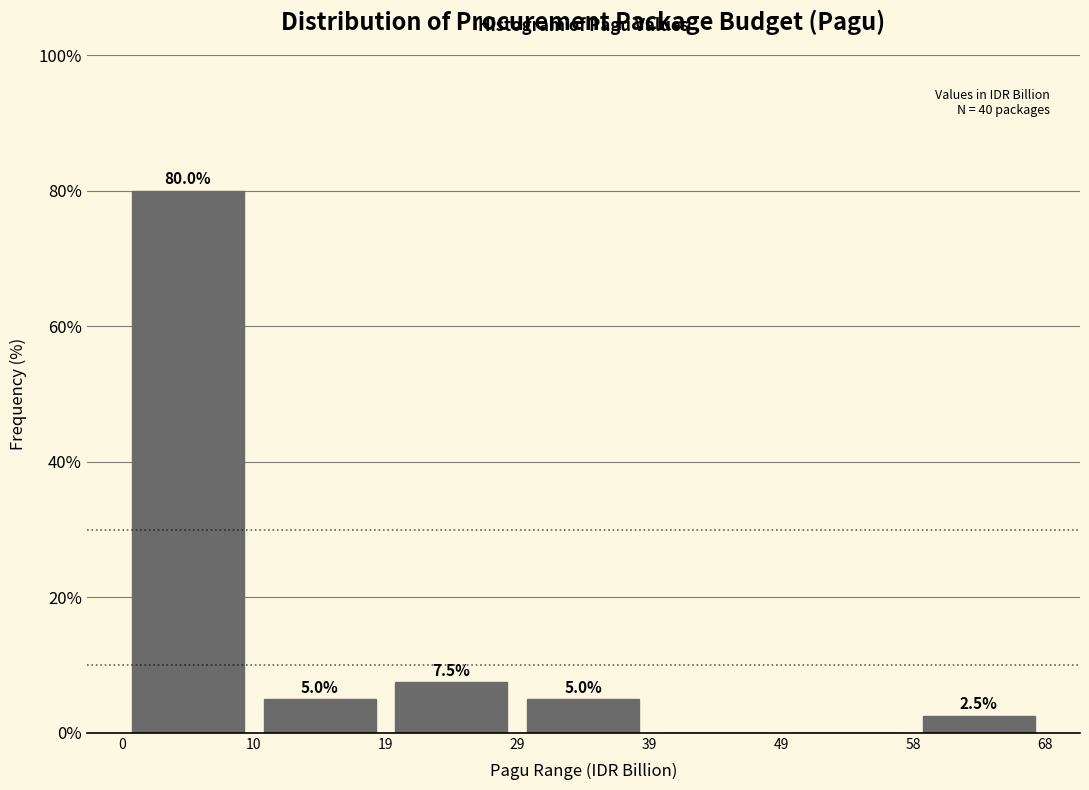

Over which range of the x-axis is the bar tallest?

0 to 10